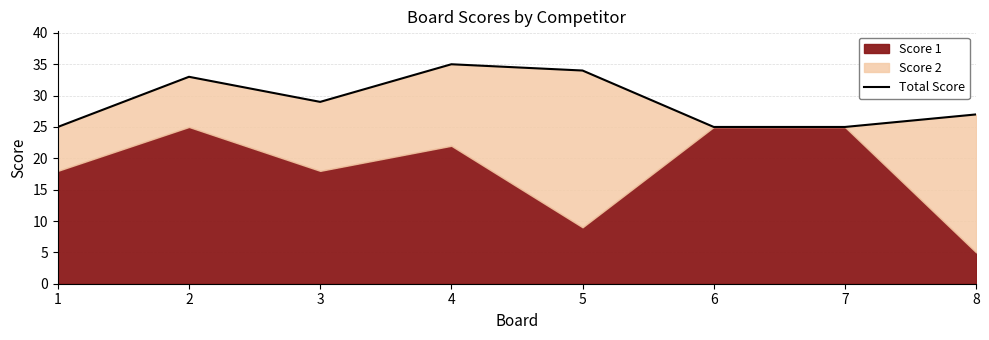

Reading left to right, extract all data points from this chart.

1=25	2=33	3=29	4=35	5=34	6=25	7=25	8=27